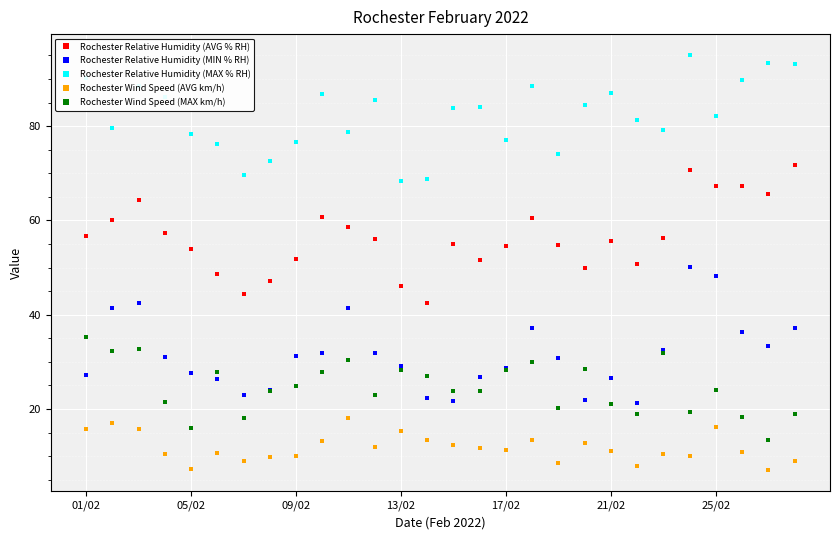

What is the smallest value displayed?

7.0